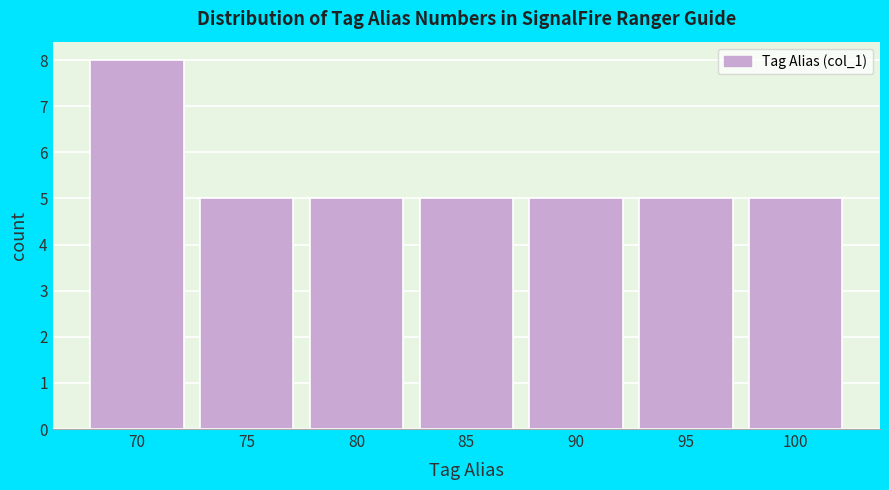

Reading left to right, transcribe all the data shown in this chart.

8	5	5	5	5	5	5